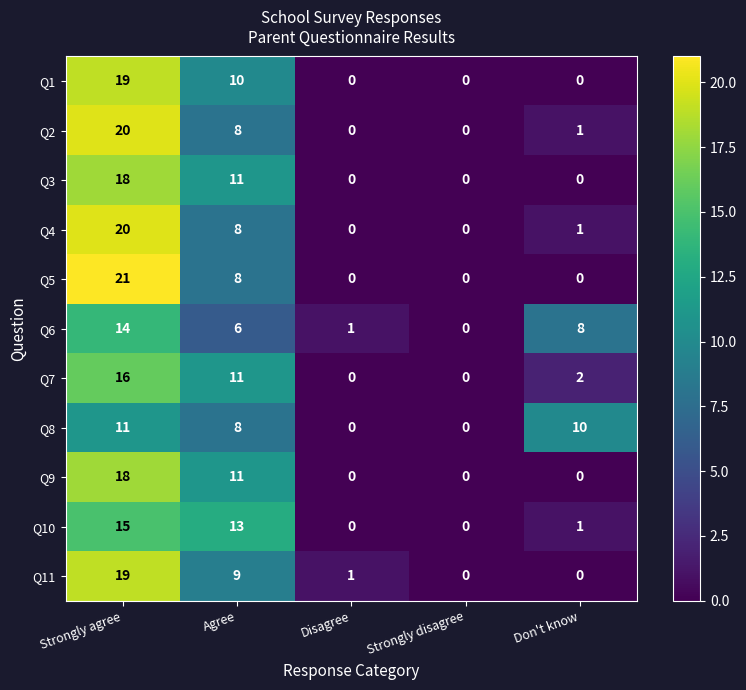

Is it true that Q4 equals 2 at Don't know?

False